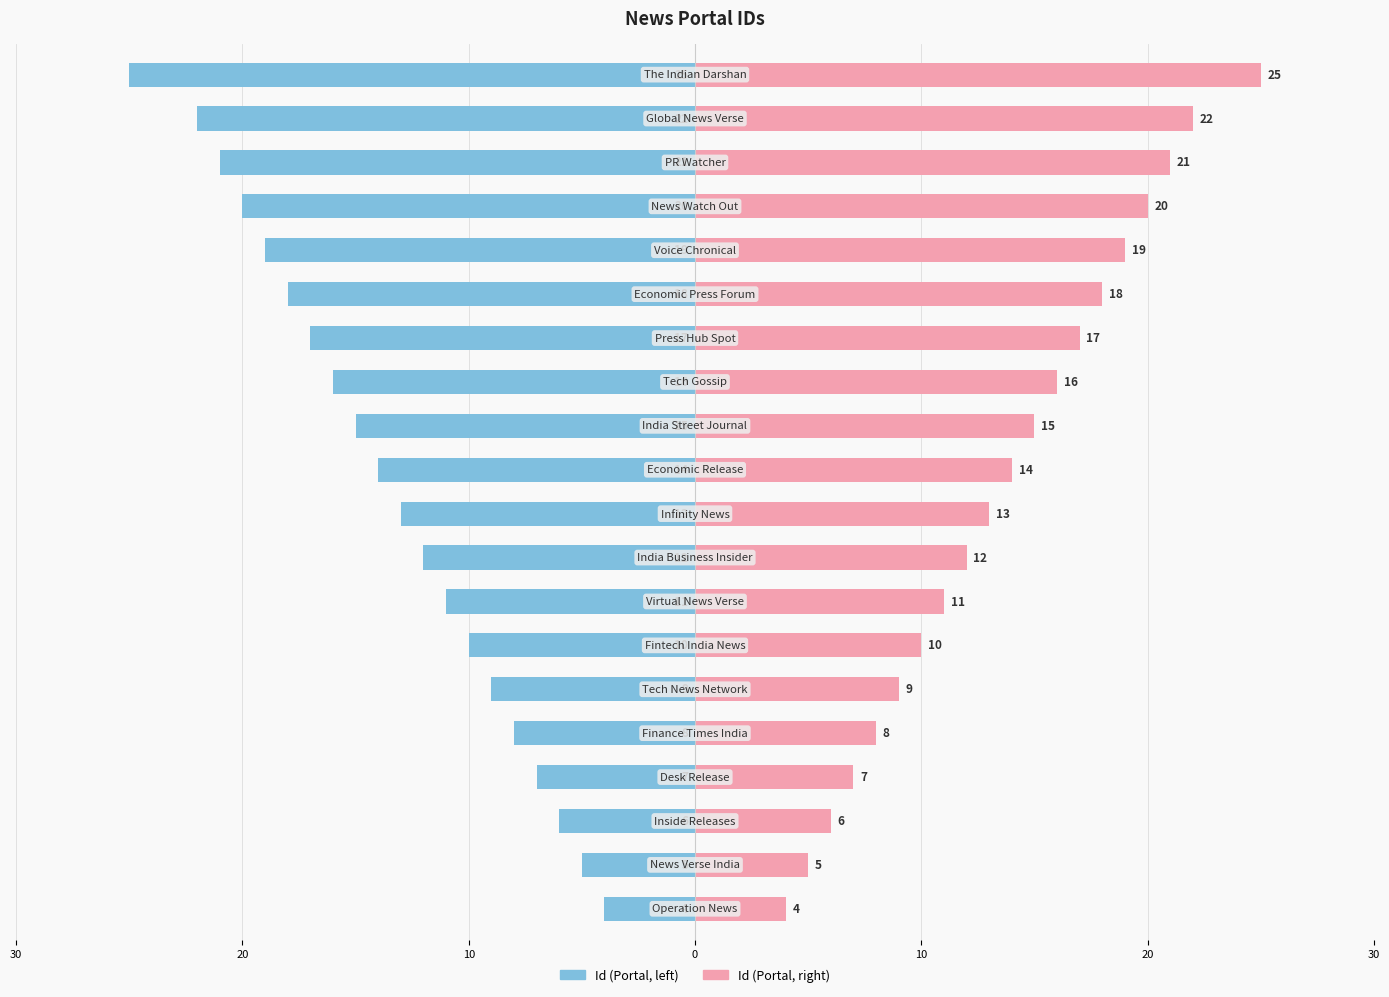

Between 8 and 19, which series saw the biggest shift?

Id (left)